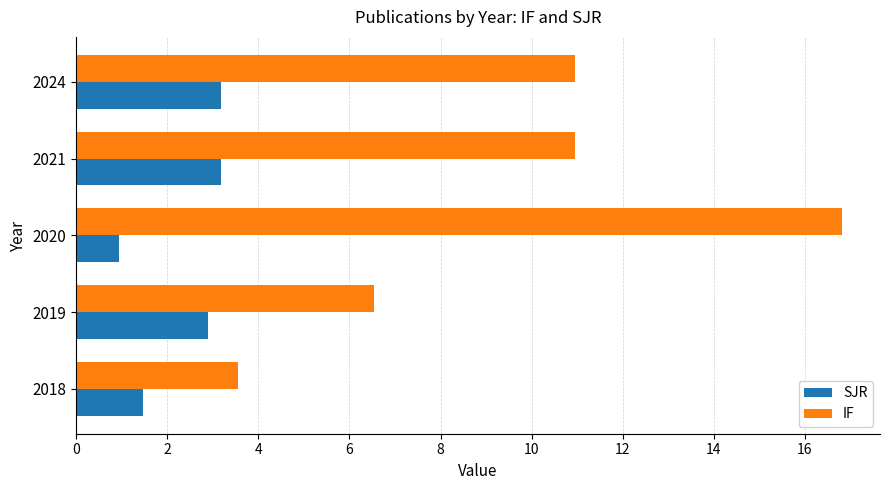

What is the sum of all IF values?

48.8